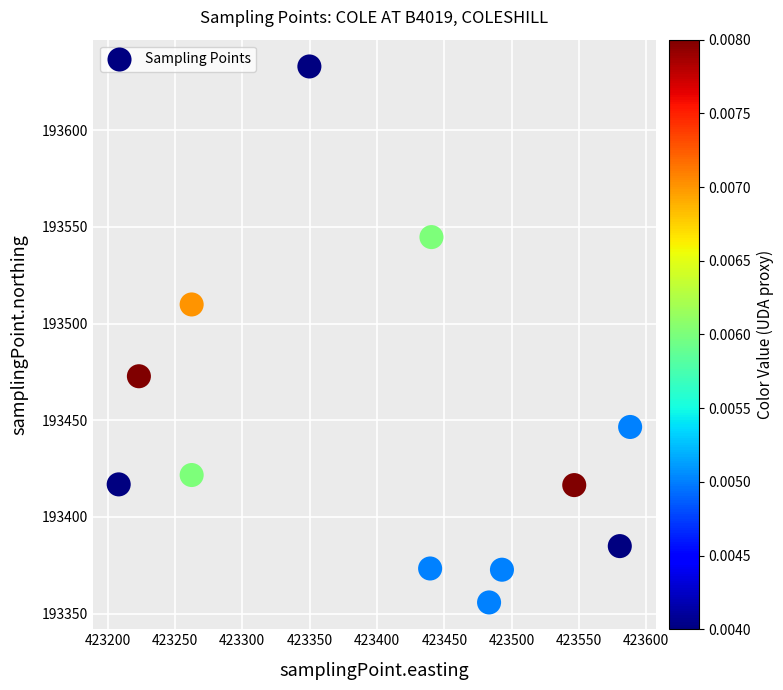

What Y value in the scatter plot is closest to 193494?

193509.9